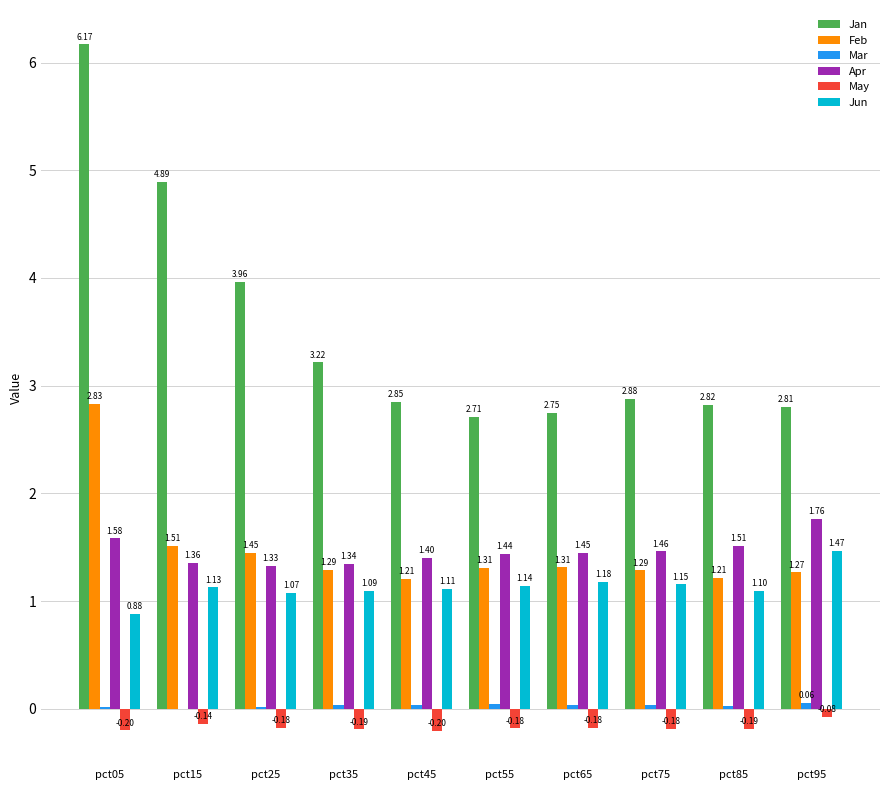

Which series changed the most between pct55 and pct85?

Jan